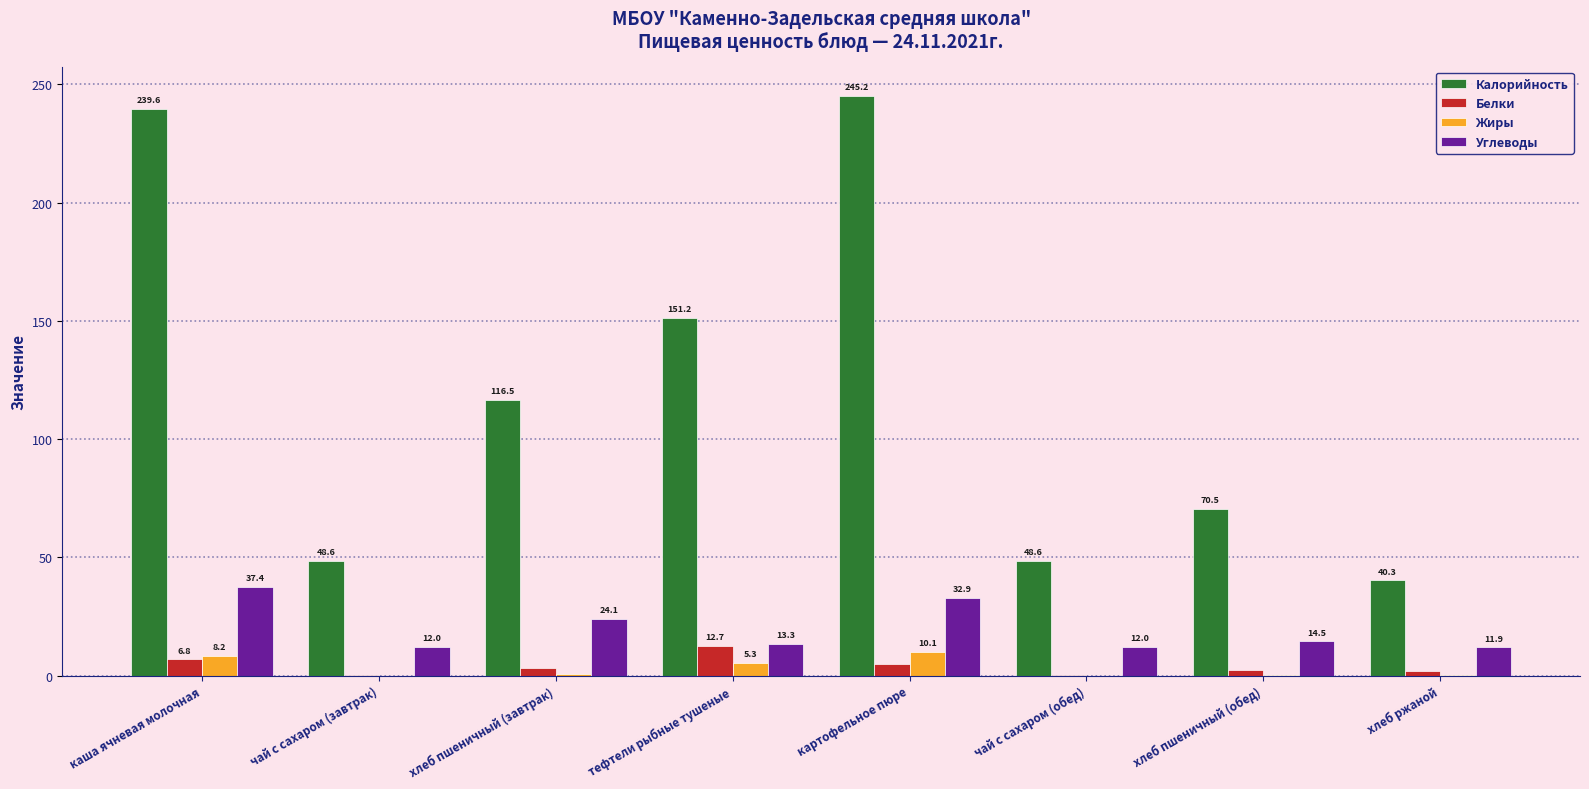

Which series changed the most between каша ячневая молочная and тефтели рыбные тушеные?

Калорийность